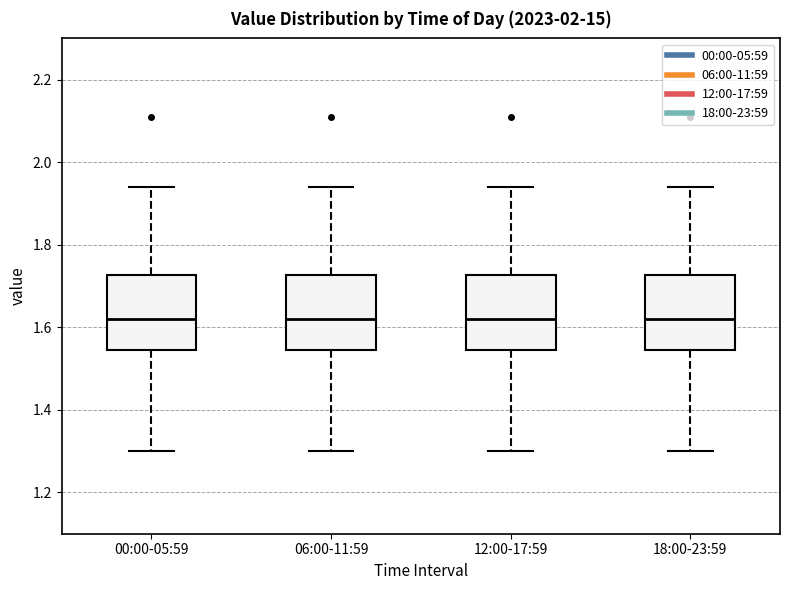

Reading left to right, read every box against the y-axis: the position of its median line, the range the box covers, and the ends of its whiskers. The values are not printed on the chart, so give them approximately, as read against the axis.

00:00-05:59: median 1.62, box 1.54 to 1.72, whiskers 1.30 to 1.94
06:00-11:59: median 1.62, box 1.54 to 1.72, whiskers 1.30 to 1.94
12:00-17:59: median 1.62, box 1.54 to 1.72, whiskers 1.30 to 1.94
18:00-23:59: median 1.62, box 1.54 to 1.72, whiskers 1.30 to 1.94